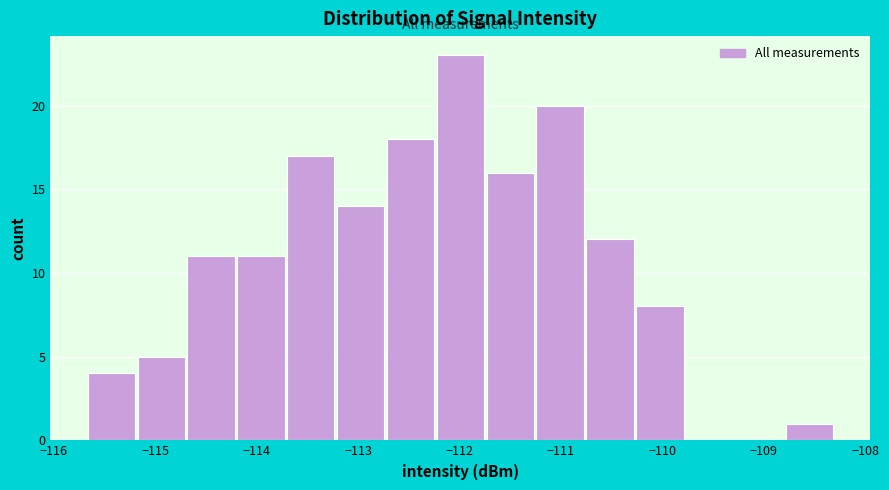

Over which range of the x-axis is the bar tallest?

-112.2 to -111.7